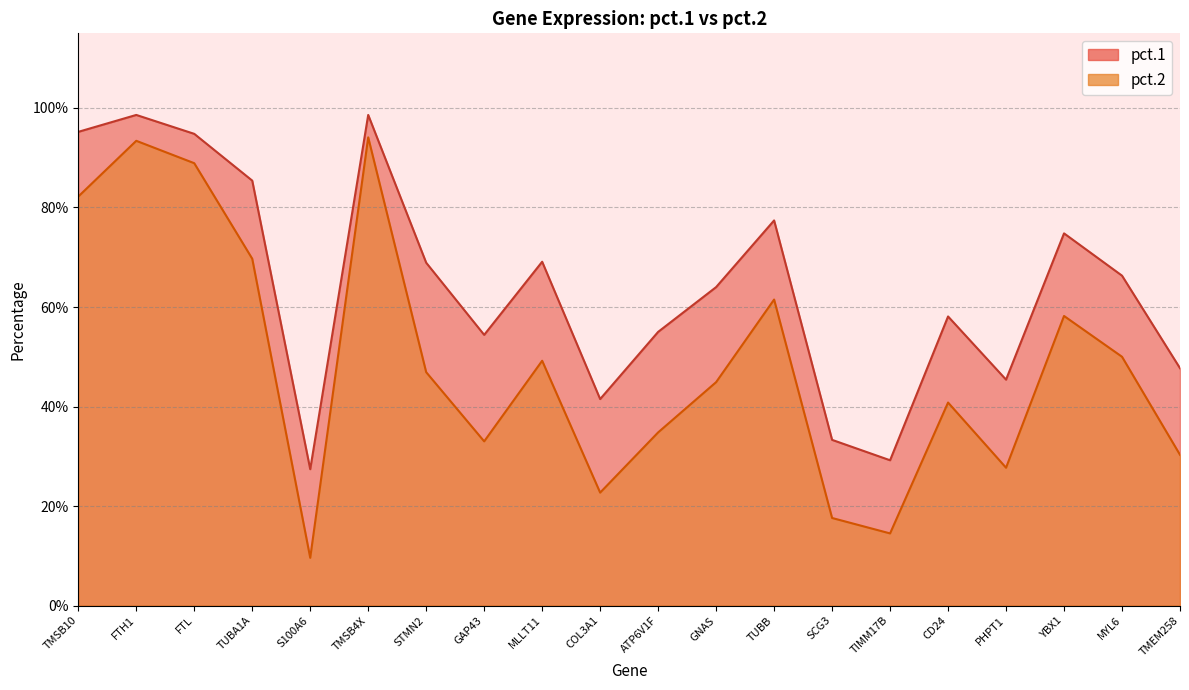

What are all the series names shown in the legend?

pct.1, pct.2